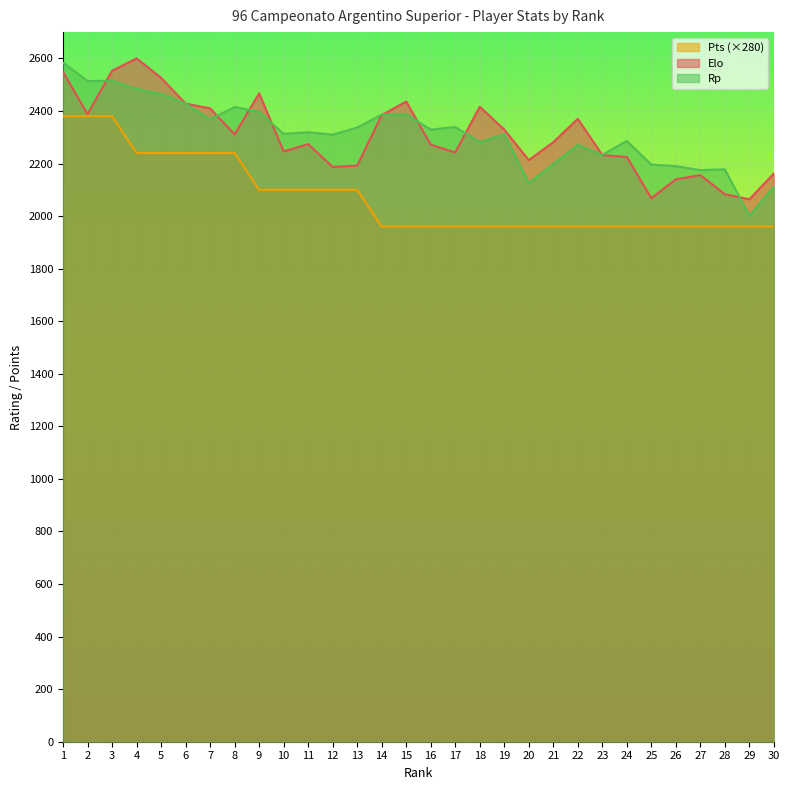

Which category has the lowest value across all series?

14